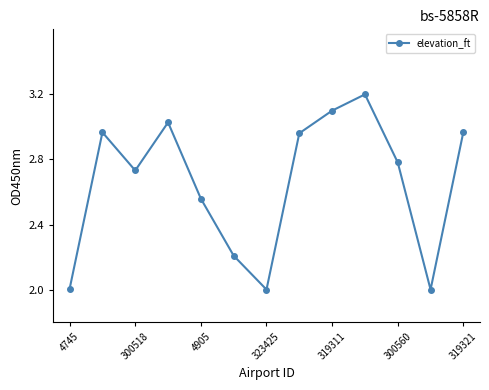

What is the difference between the maximum and minimum values?

1.2